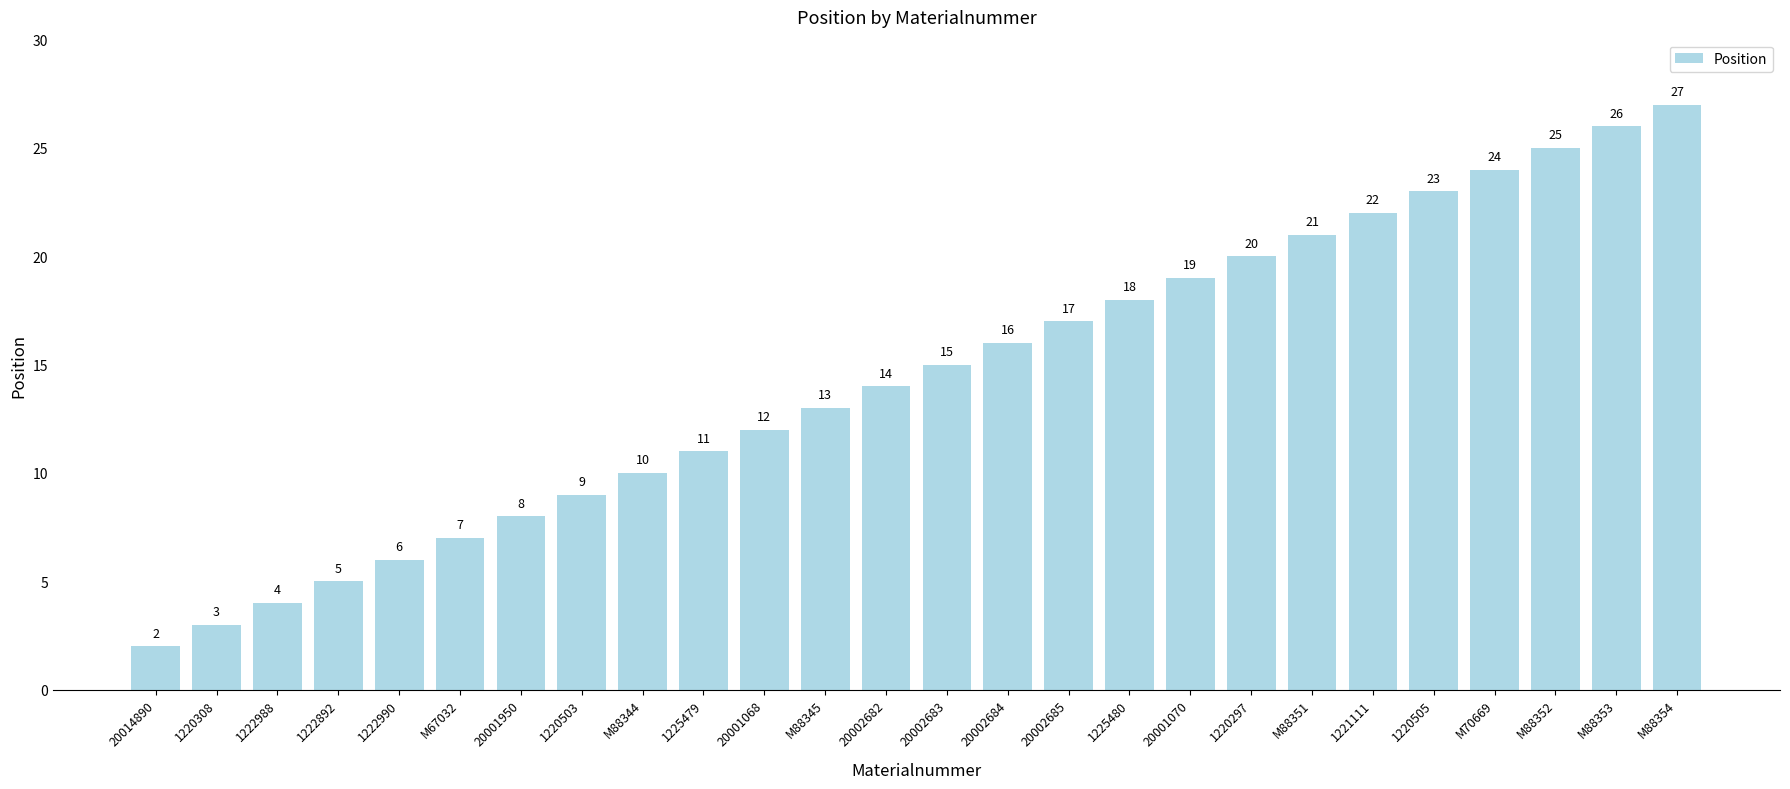

Rank the categories by value from lowest to highest.

20014890, 1220308, 1222988, 1222892, 1222990, M67032, 20001950, 1220503, M88344, 1225479, 20001068, M88345, 20002682, 20002683, 20002684, 20002685, 1225480, 20001070, 1220297, M88351, 1221111, 1220505, M70669, M88352, M88353, M88354